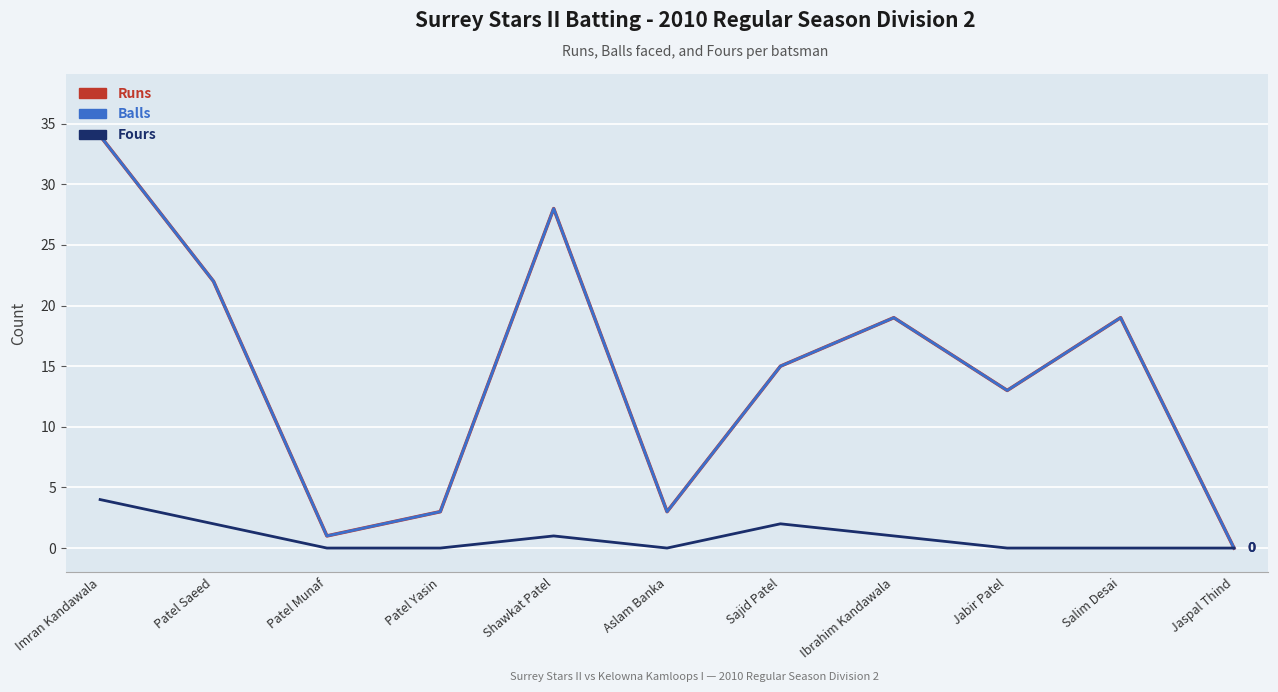

What is the greatest value displayed?

34